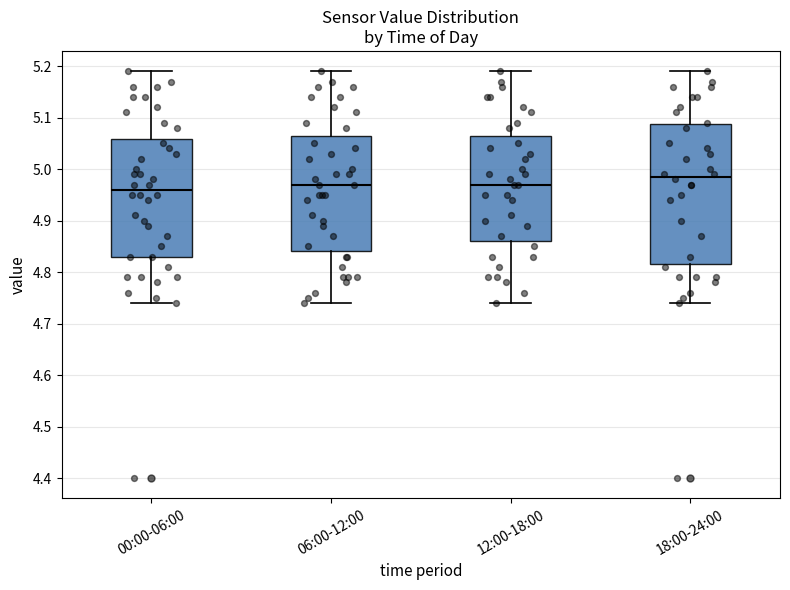

Reading left to right, read every box against the y-axis: the position of its median line, the range the box covers, and the ends of its whiskers. The values are not printed on the chart, so give them approximately, as read against the axis.

00:00-06:00: median 4.96, box 4.83 to 5.06, whiskers 4.74 to 5.19
06:00-12:00: median 4.97, box 4.84 to 5.07, whiskers 4.74 to 5.19
12:00-18:00: median 4.97, box 4.86 to 5.07, whiskers 4.74 to 5.19
18:00-24:00: median 4.99, box 4.82 to 5.09, whiskers 4.74 to 5.19